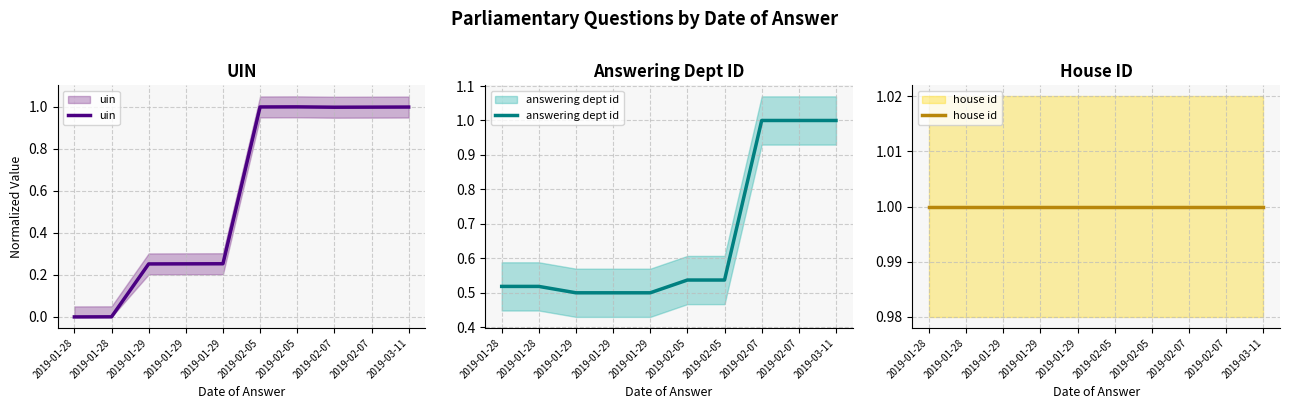

Reading left to right, transcribe all the data shown in this chart.

uin: 2019-01-28=0.0	2019-01-28=0.0	2019-01-29=0.3	2019-01-29=0.3	2019-01-29=0.3	2019-02-05=1.0	2019-02-05=1.0	2019-02-07=1.0	2019-02-07=1.0	2019-03-11=1.0
answering dept id: 2019-01-28=0.5	2019-01-28=0.5	2019-01-29=0.5	2019-01-29=0.5	2019-01-29=0.5	2019-02-05=0.5	2019-02-05=0.5	2019-02-07=1.0	2019-02-07=1.0	2019-03-11=1.0
house id: 2019-01-28=1.0	2019-01-28=1.0	2019-01-29=1.0	2019-01-29=1.0	2019-01-29=1.0	2019-02-05=1.0	2019-02-05=1.0	2019-02-07=1.0	2019-02-07=1.0	2019-03-11=1.0